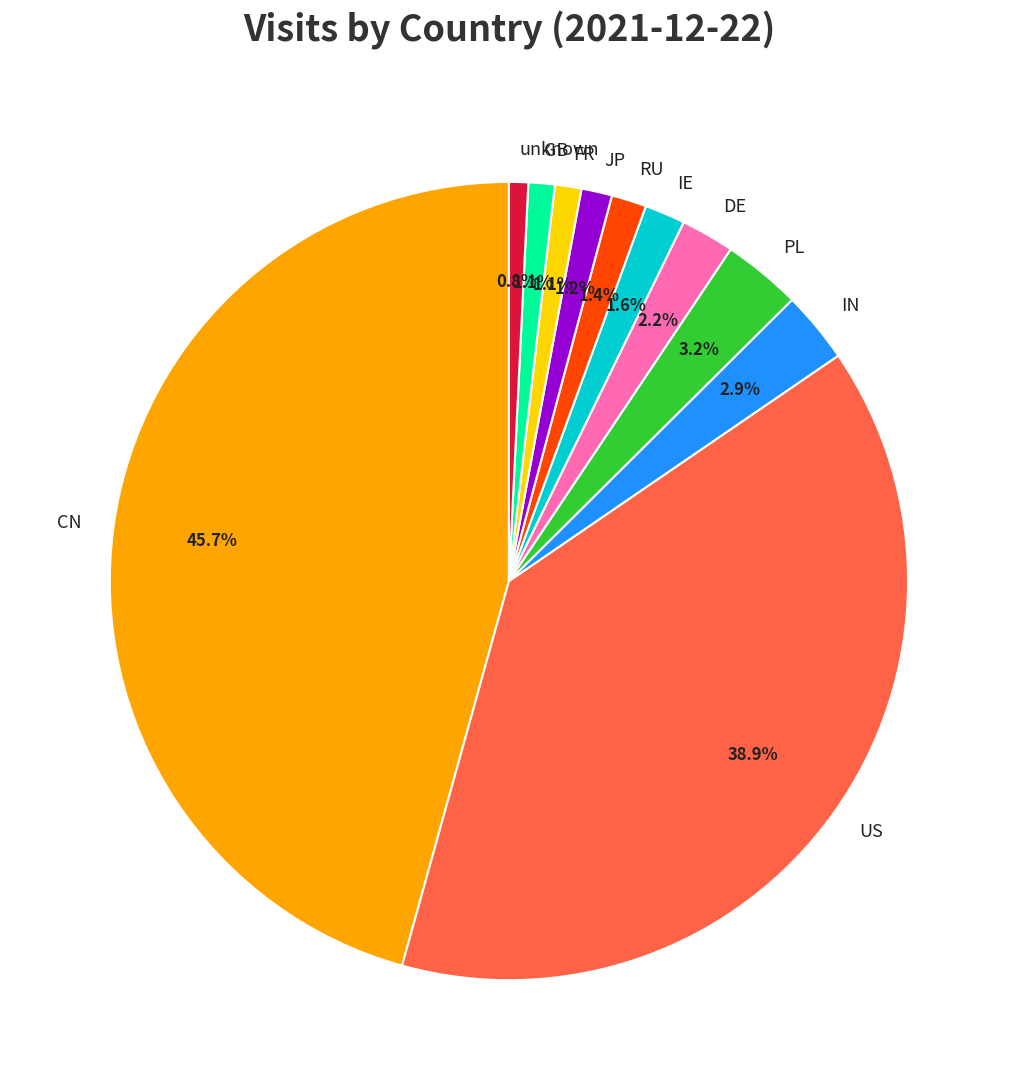

Combined, what portion of the pie is CN and PL?

48.9%